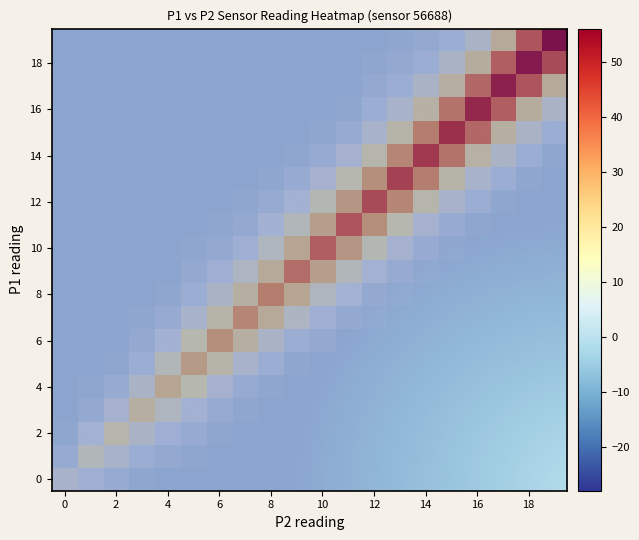

What is the total value across all series at 16?

107